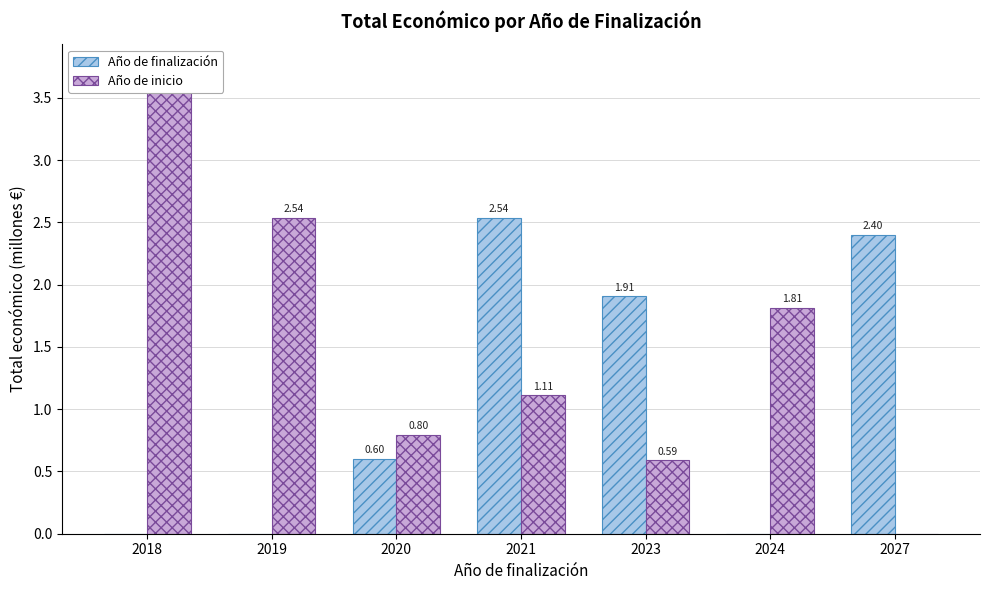

Reading right to left, what are all the values shown in this chart?

Año de finalización: 2.4	0.0	1.9	2.5	0.6	0.0	0.0
Año de inicio: 0.0	1.8	0.6	1.1	0.8	2.5	3.7